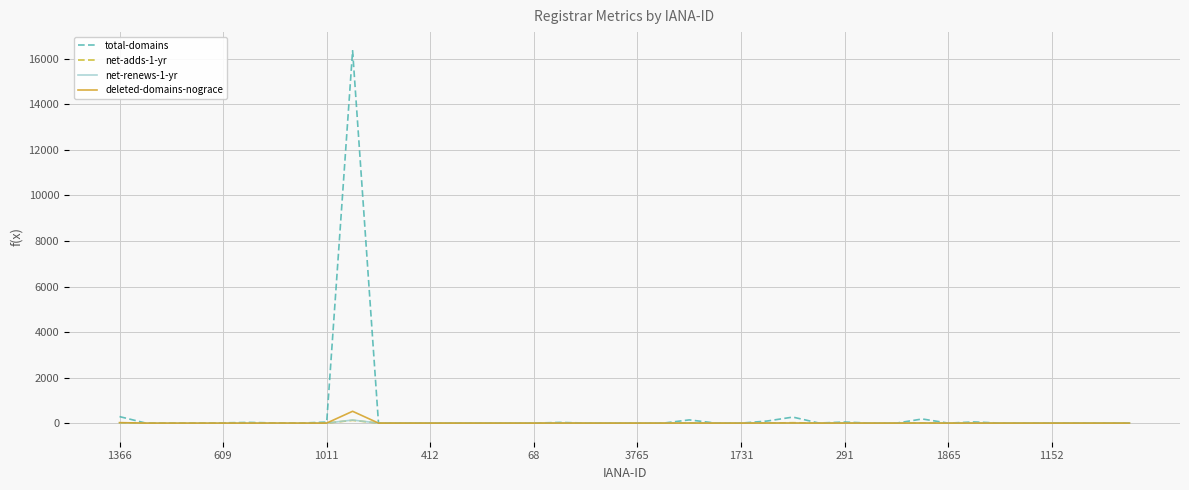

How many lines are shown in the chart?

4